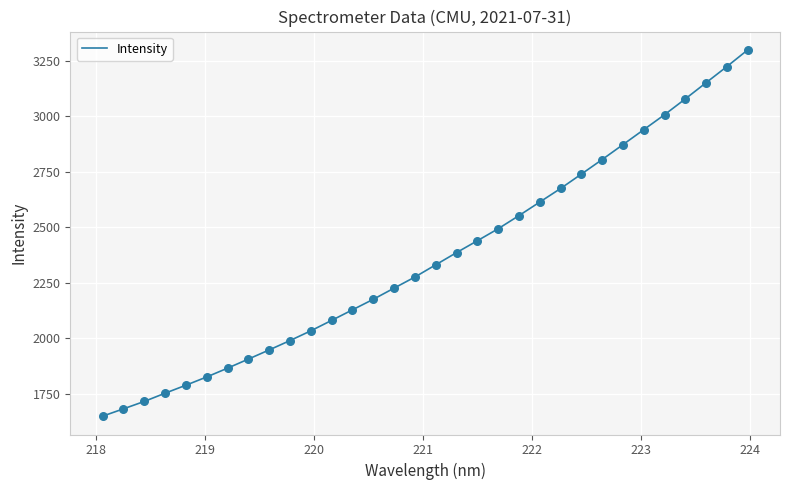

What is the difference between the maximum and minimum values?

1648.2